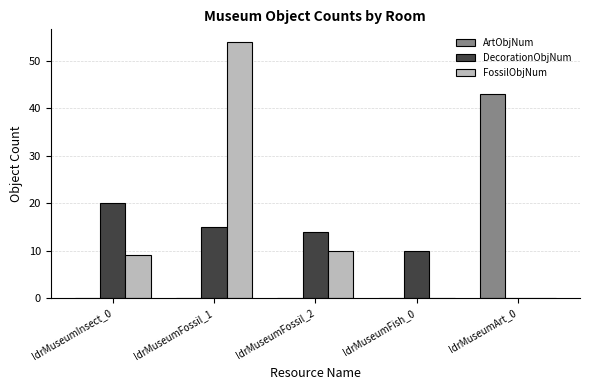

Between IdrMuseumInsect_0 and IdrMuseumFossil_2, which series saw the biggest shift?

DecorationObjNum